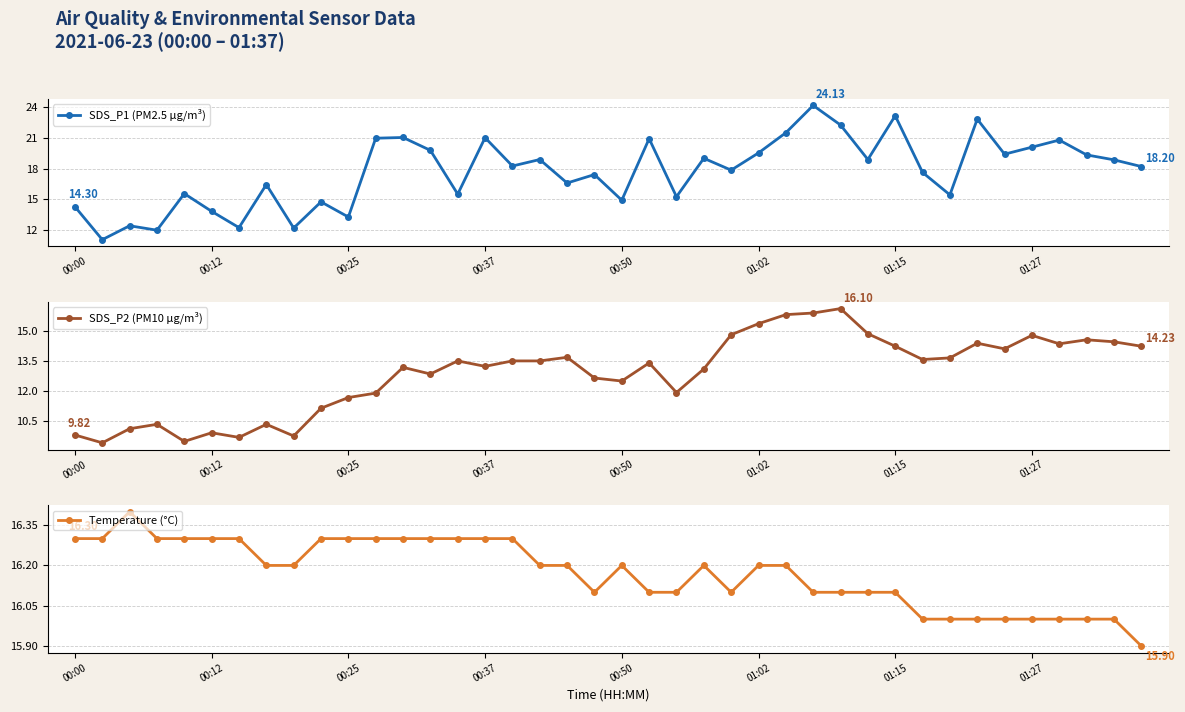

Reading left to right, what are all the values shown in this chart?

SDS_P1 (PM2.5 µg/m³): 14.3	11.1	12.4	12.0	15.6	13.8	12.3	16.4	12.2	14.8	13.3	20.9	21.0	19.8	15.5	21.0	18.2	18.9	16.6	17.4	14.9	20.9	15.3	19.0	17.9	19.5	21.5	24.1	22.2	18.9	23.1	17.6	15.4	22.8	19.4	20.1	20.8	19.3	18.9	18.2
SDS_P2 (PM10 µg/m³): 9.8	9.4	10.1	10.3	9.5	9.9	9.7	10.3	9.8	11.2	11.7	11.9	13.2	12.8	13.5	13.2	13.5	13.5	13.7	12.7	12.5	13.4	11.9	13.1	14.8	15.3	15.8	15.9	16.1	14.8	14.2	13.6	13.7	14.4	14.1	14.8	14.3	14.6	14.4	14.2
Temperature (°C): 16.3	16.3	16.4	16.3	16.3	16.3	16.3	16.2	16.2	16.3	16.3	16.3	16.3	16.3	16.3	16.3	16.3	16.2	16.2	16.1	16.2	16.1	16.1	16.2	16.1	16.2	16.2	16.1	16.1	16.1	16.1	16.0	16.0	16.0	16.0	16.0	16.0	16.0	16.0	15.9